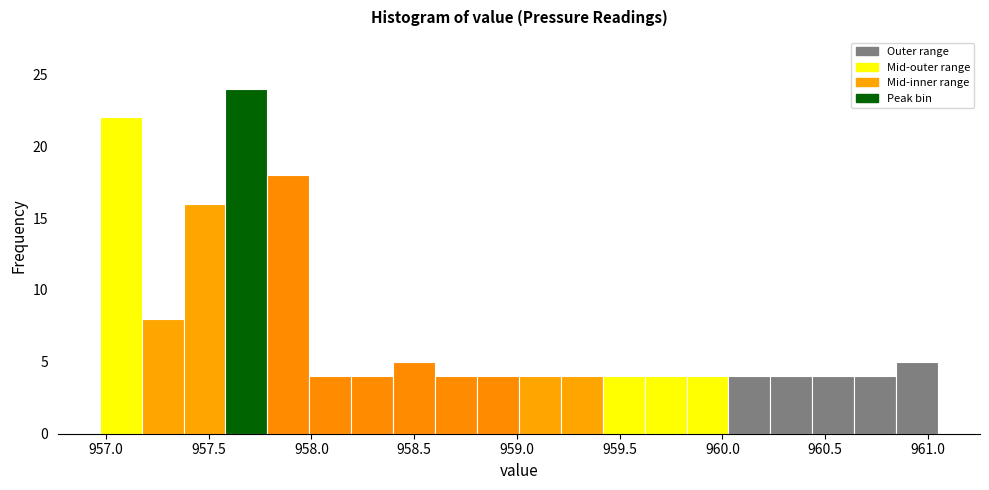

Which range on the x-axis has the tallest bar?

957.60 to 957.80